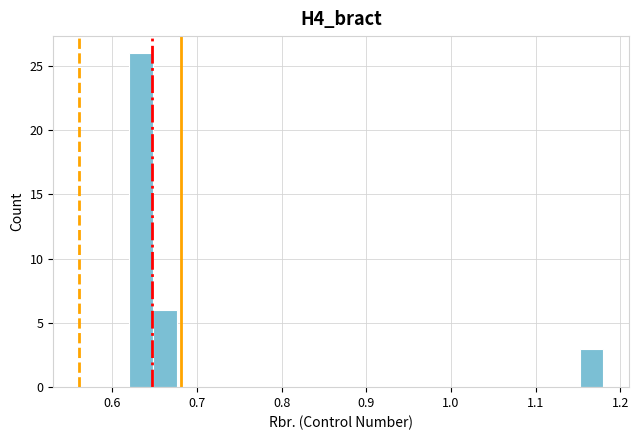

Read against the x-axis, roughly where is the centre of the tallest bar?

0.63